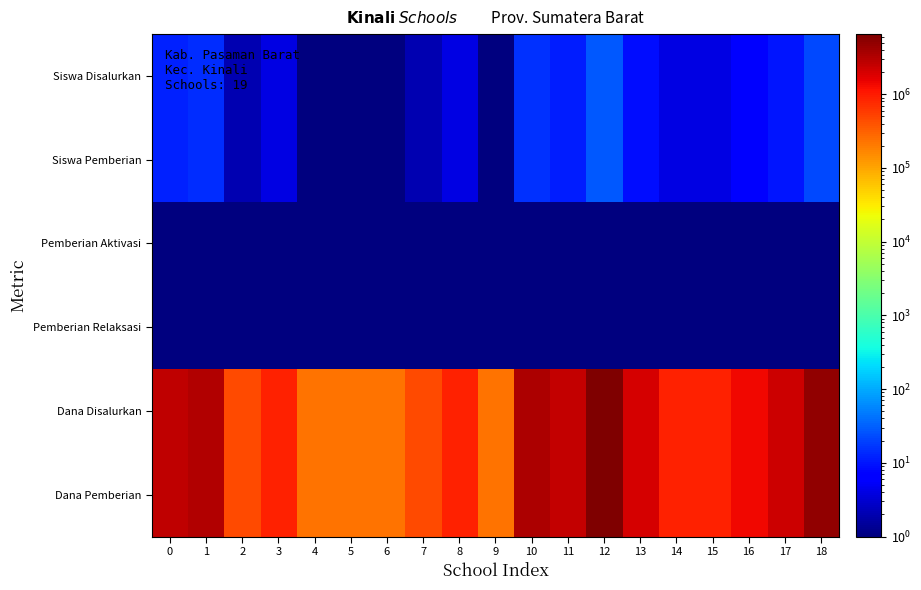

How many series are shown in this chart?

6